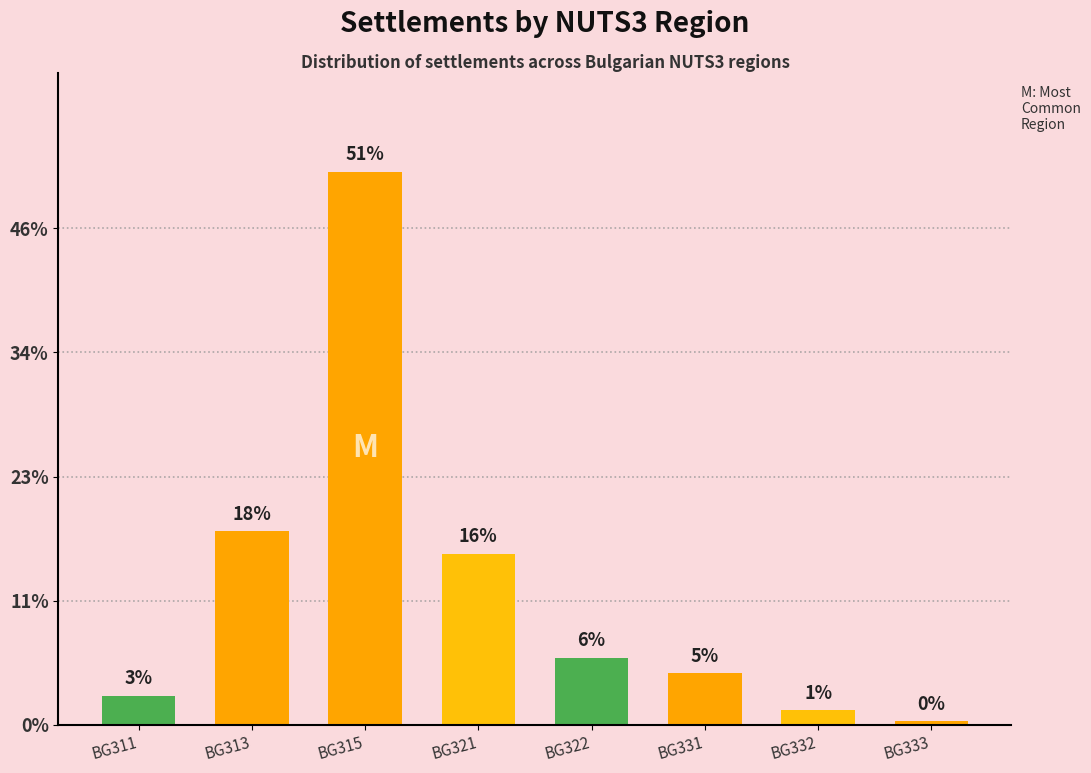

Are the bars horizontal?

No